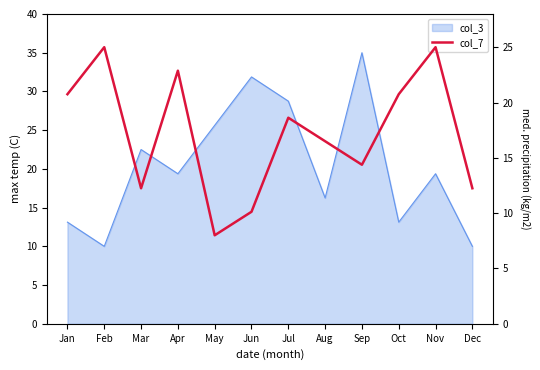

Reading right to left, transcribe all the data shown in this chart.

12.2	25.0	20.8	14.4	16.5	18.6	10.1	8.0	22.9	12.2	25.0	20.8